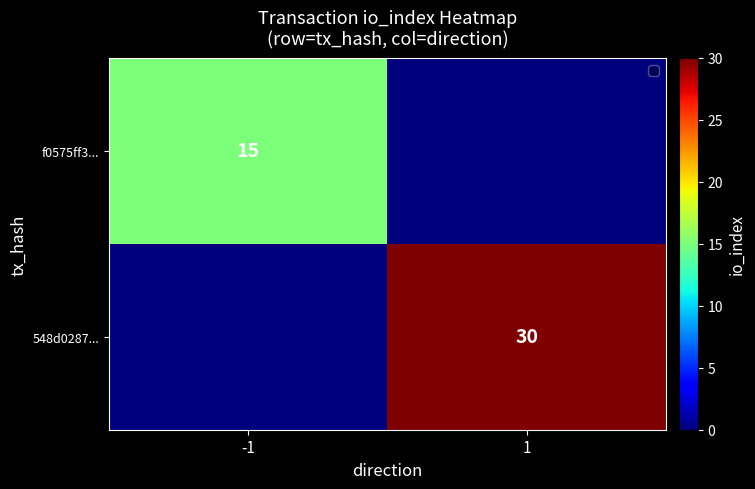

The value of 548d0287... at 1 is 30. True or false?

True